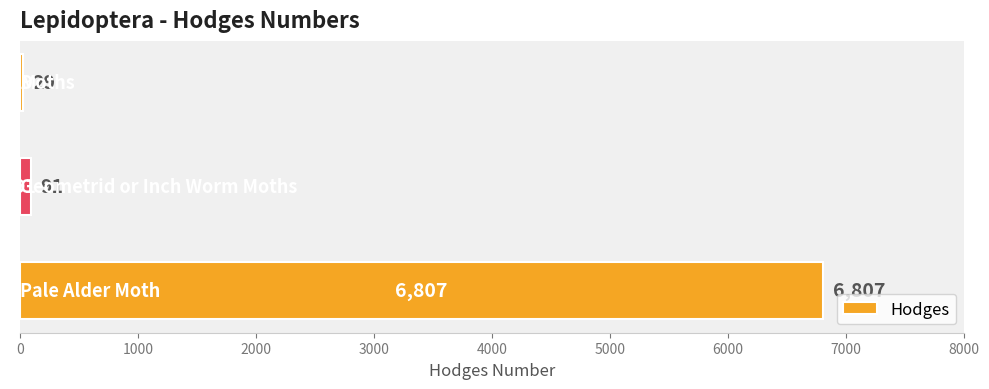

What is the smallest value displayed?

29.0